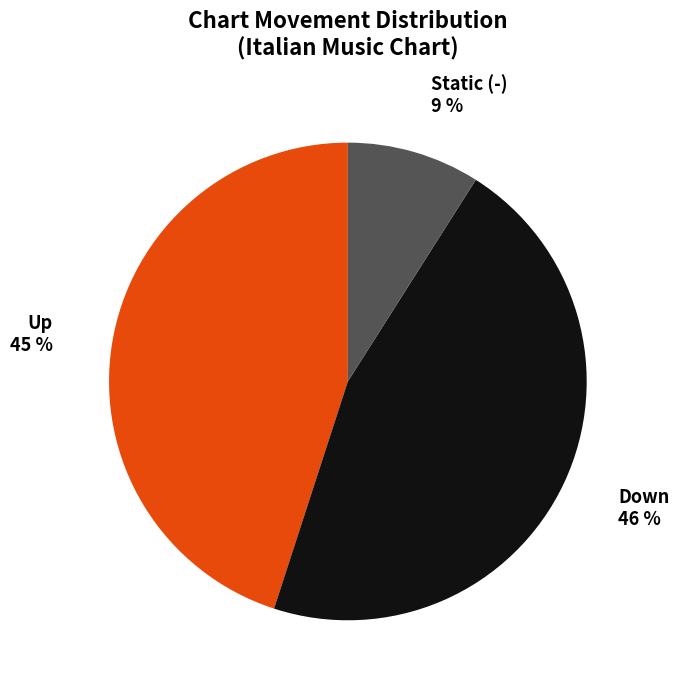

To the nearest percent, what portion does Static (-) represent?

9%